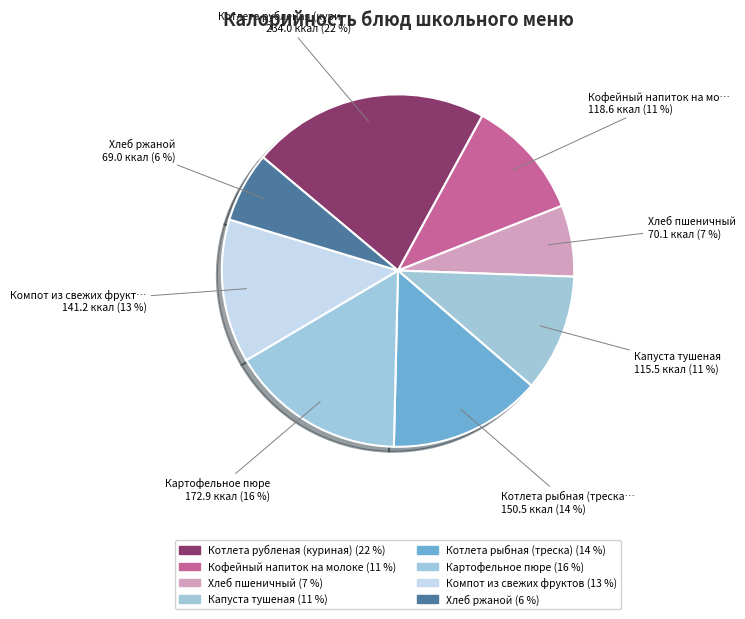

To the nearest percent, what portion does Хлеб ржаной represent?

6%